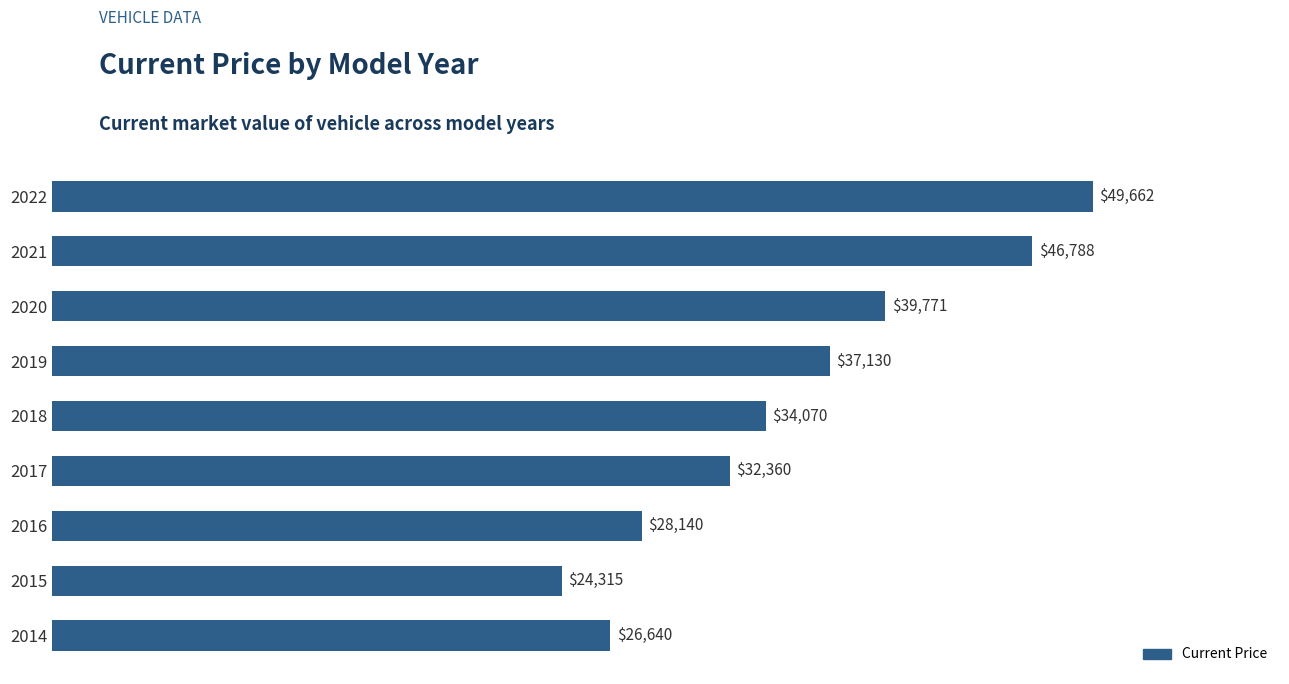

How many data points are less than 34070?

4